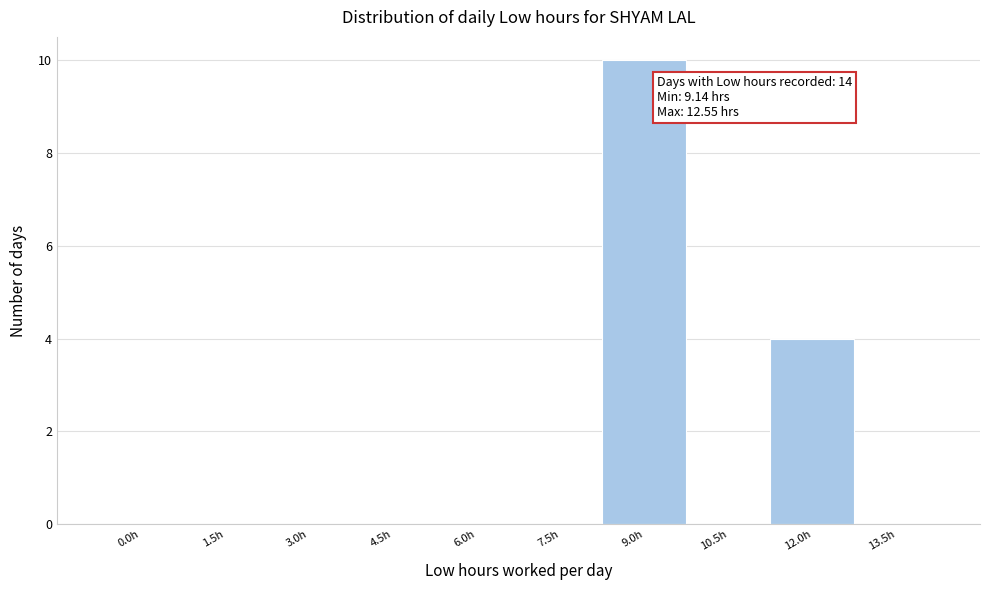

Reading left to right, transcribe all the data shown in this chart.

0.0h=0	1.5h=0	3.0h=0	4.5h=0	6.0h=0	7.5h=0	9.0h=10	10.5h=0	12.0h=4	13.5h=0